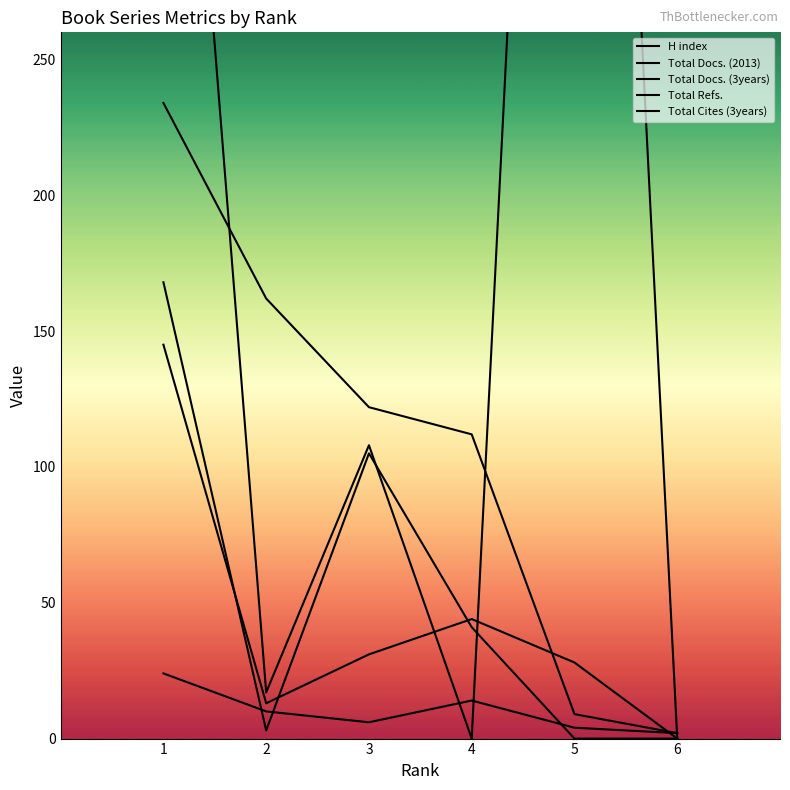

Where do Total Cites (3years) and Total Refs. first cross each other?

3 and 4